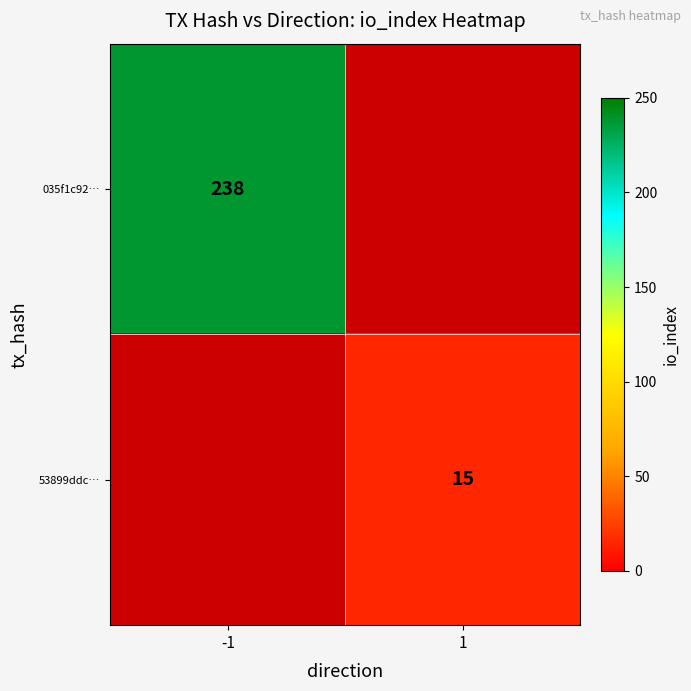

What is the difference between the highest and lowest values at -1?

238